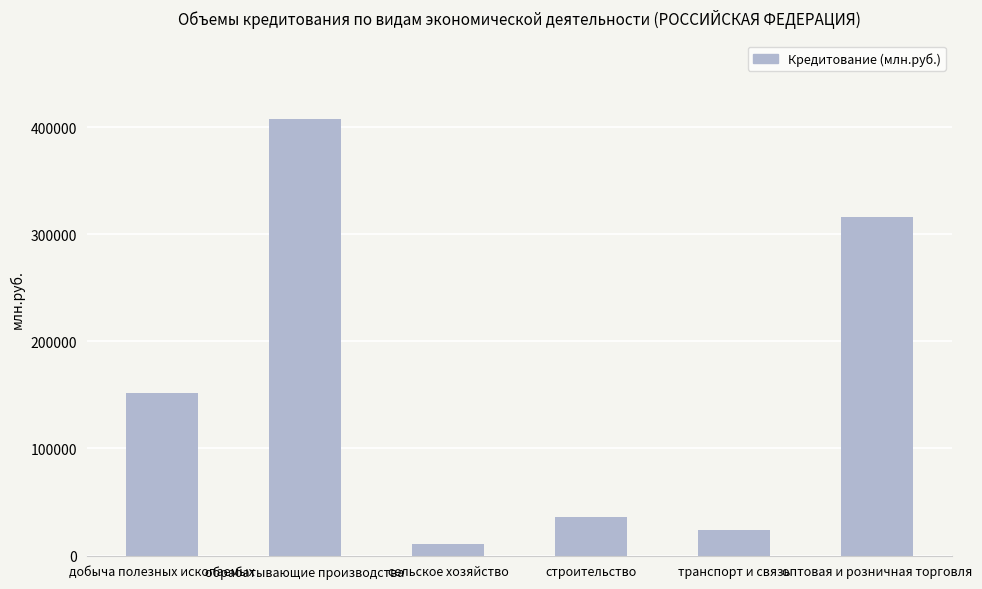

Read the value at строительство, to the nearest 100.

36300